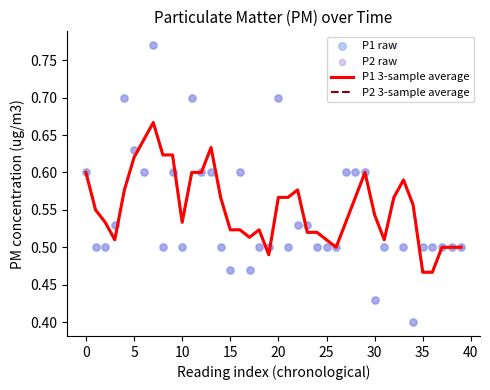

Is the value of P1 raw at 22 greater than the value of P2 3-sample average at 33?

No